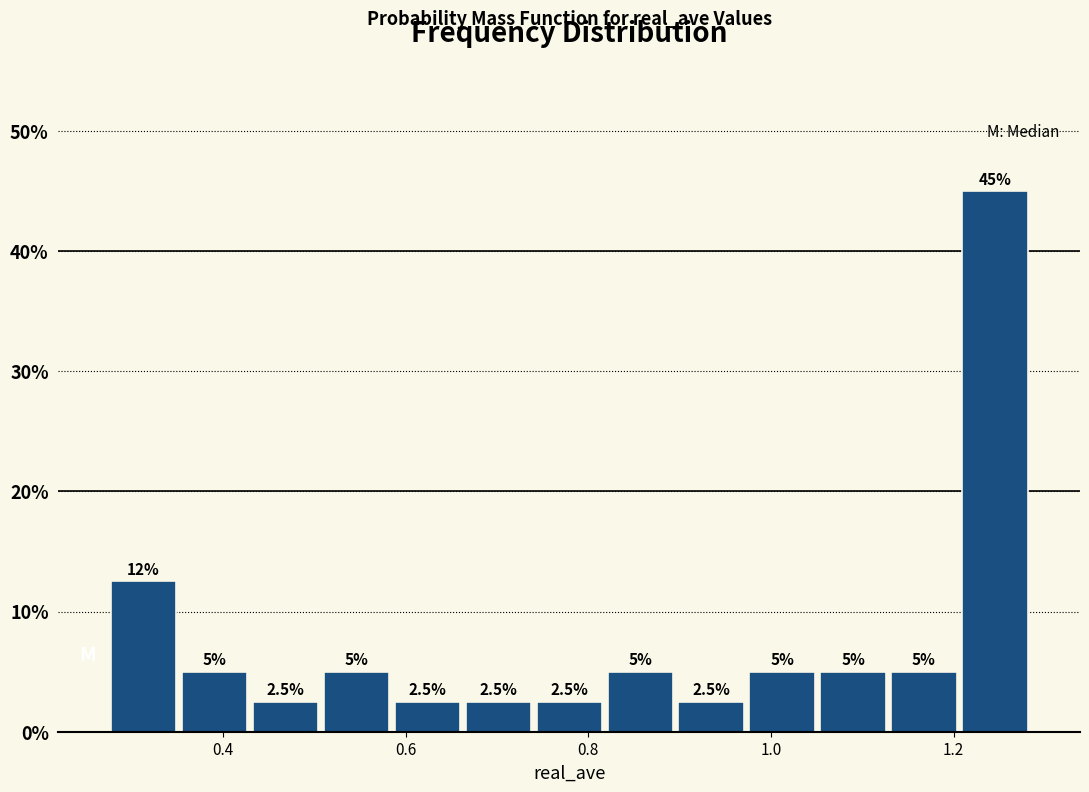

Around what value on the x-axis is the tallest bar? Give the approximate position of its centre, as read against the axis.

1.24